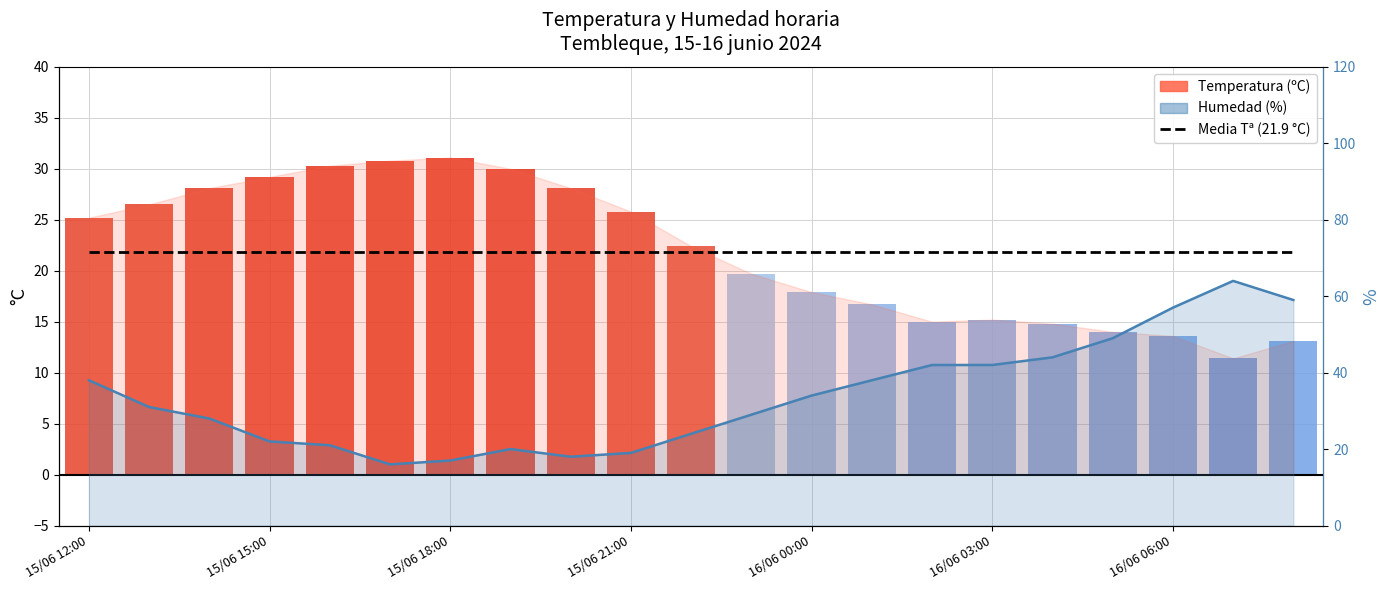

Reading left to right, extract all data points from this chart.

38	31	28	22	21	16	17	20	18	19	24	29	34	38	42	42	44	49	57	64	59